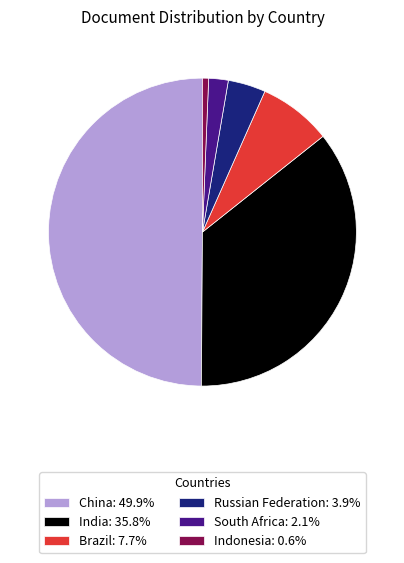

The Indonesia slice represents 11% of the pie. True or false?

False